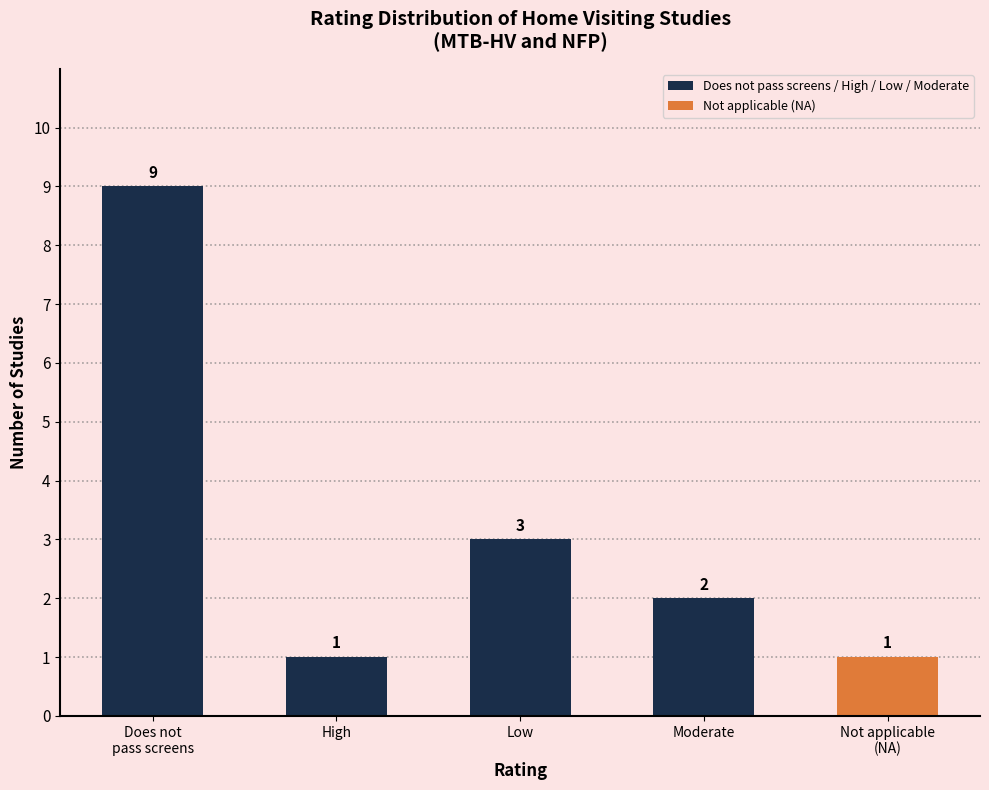

What position from the left is High?

2